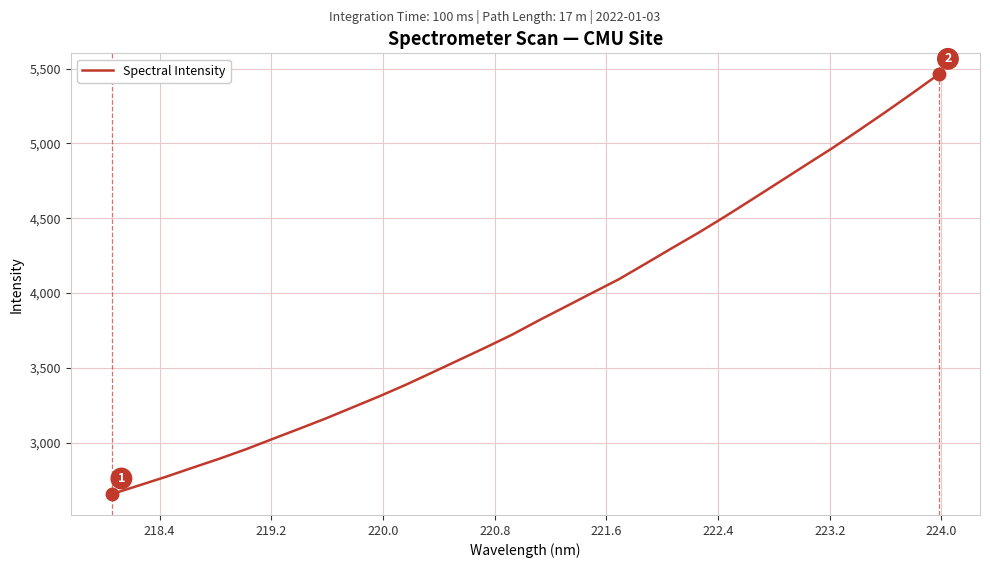

Reading left to right, transcribe all the data shown in this chart.

2657.1	2713.9	2771.0	2831.9	2891.7	2955.2	3024.0	3092.4	3161.5	3235.2	3309.1	3386.7	3469.5	3552.9	3636.5	3722.8	3818.1	3909.6	4001.7	4092.9	4196.8	4301.8	4405.1	4513.9	4626.7	4740.6	4854.9	4968.2	5087.7	5209.5	5334.6	5462.3